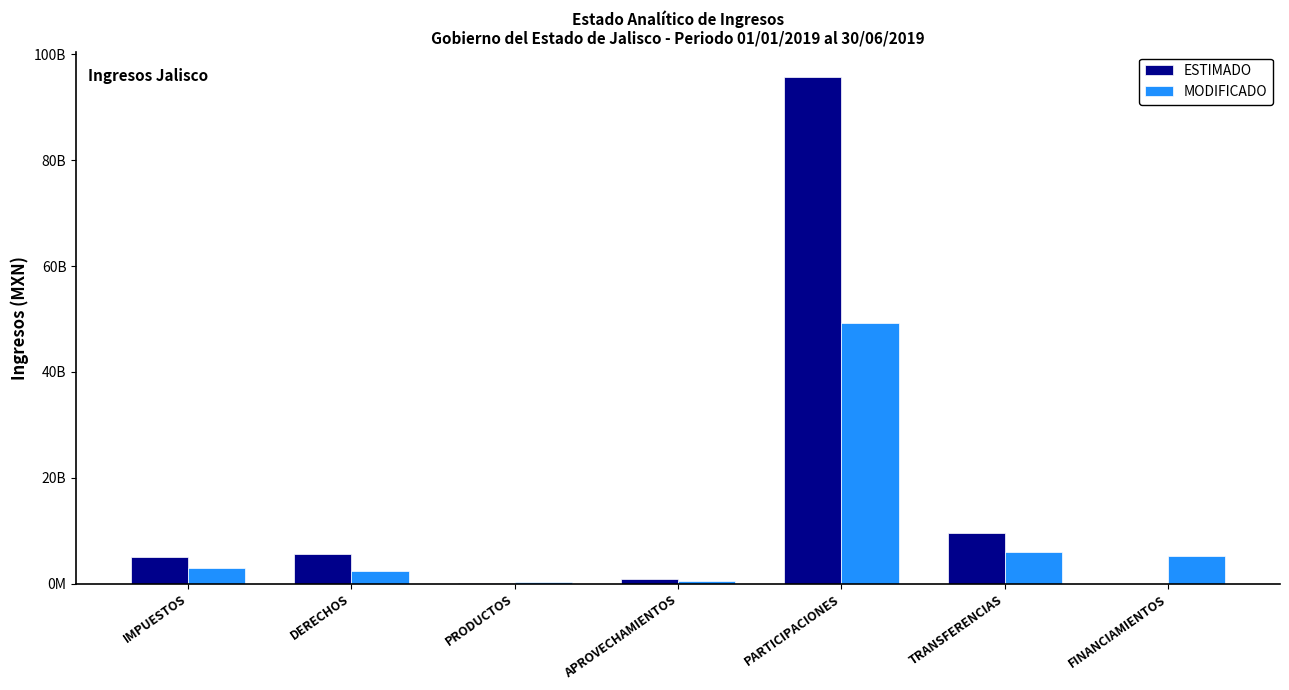

Are the bars grouped side by side (vs. stacked)?

Yes